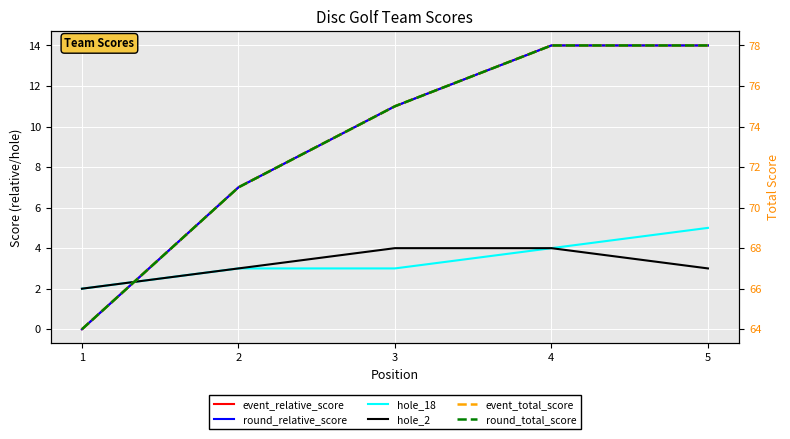

The hole_18 series shows 1 at 1. True or false?

False